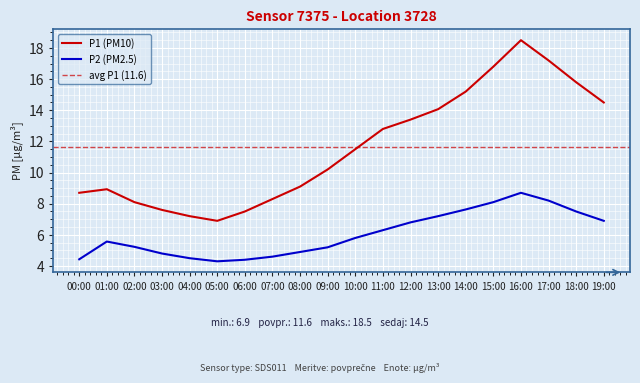

Is this an area chart (filled region under the line)?

No